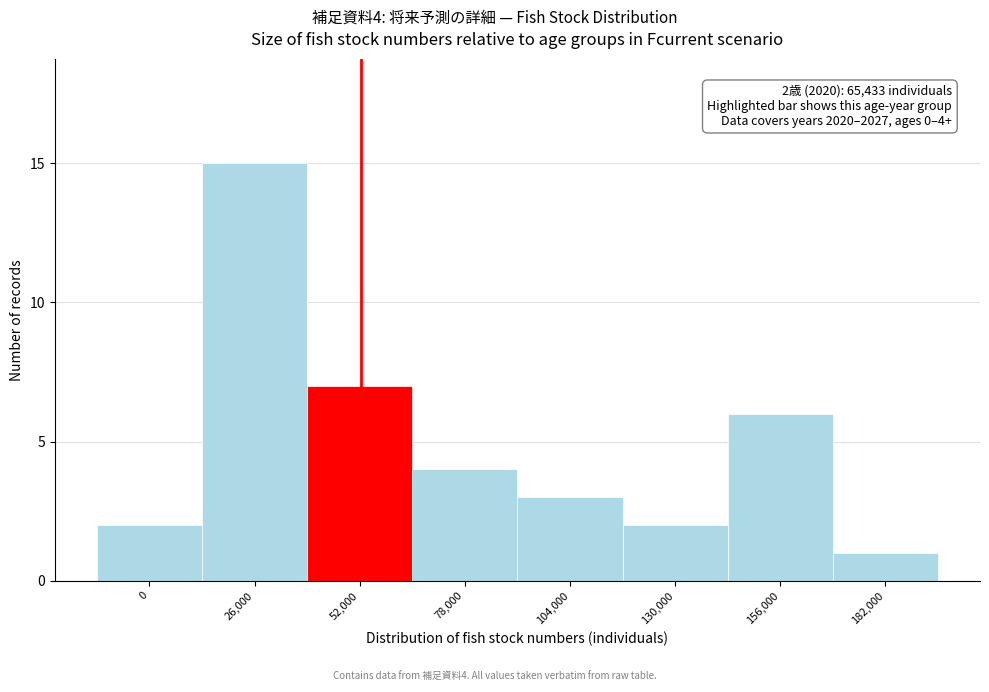

Reading right to left, what are all the values shown in this chart?

1	6	2	3	4	7	15	2